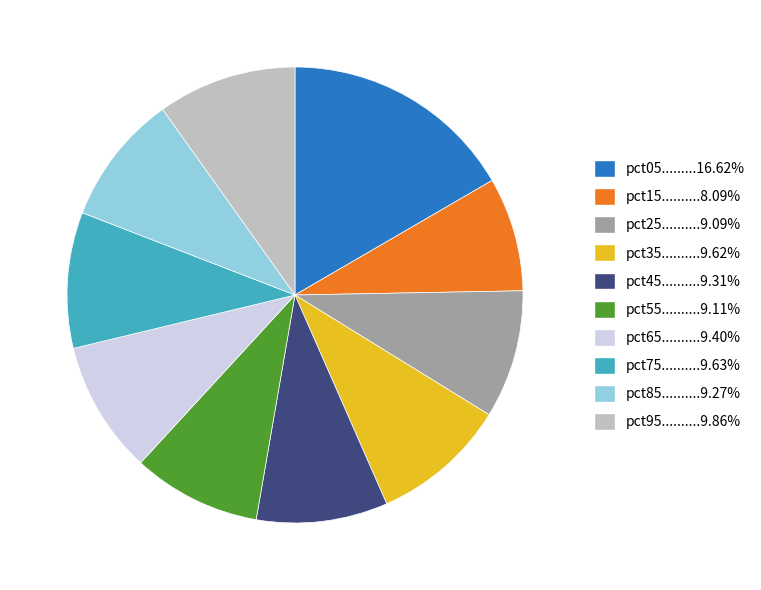

How many slices are in this pie chart?

10